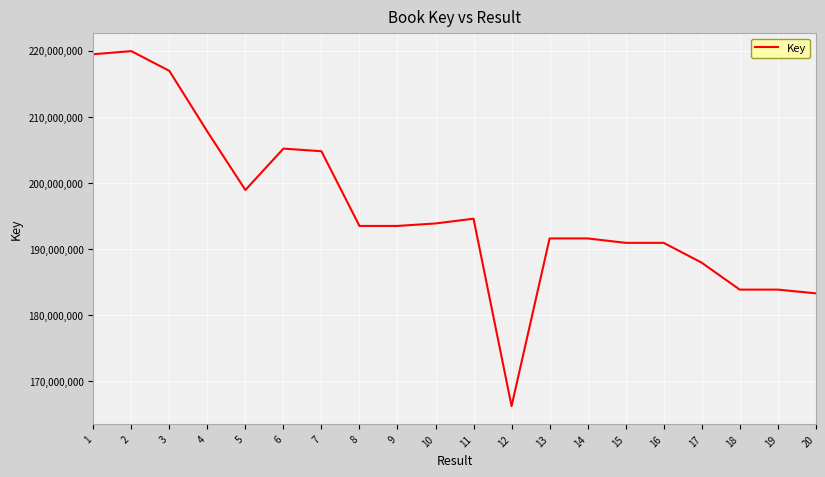

What is the ratio of the value at 10 to the value at 17?

1.0